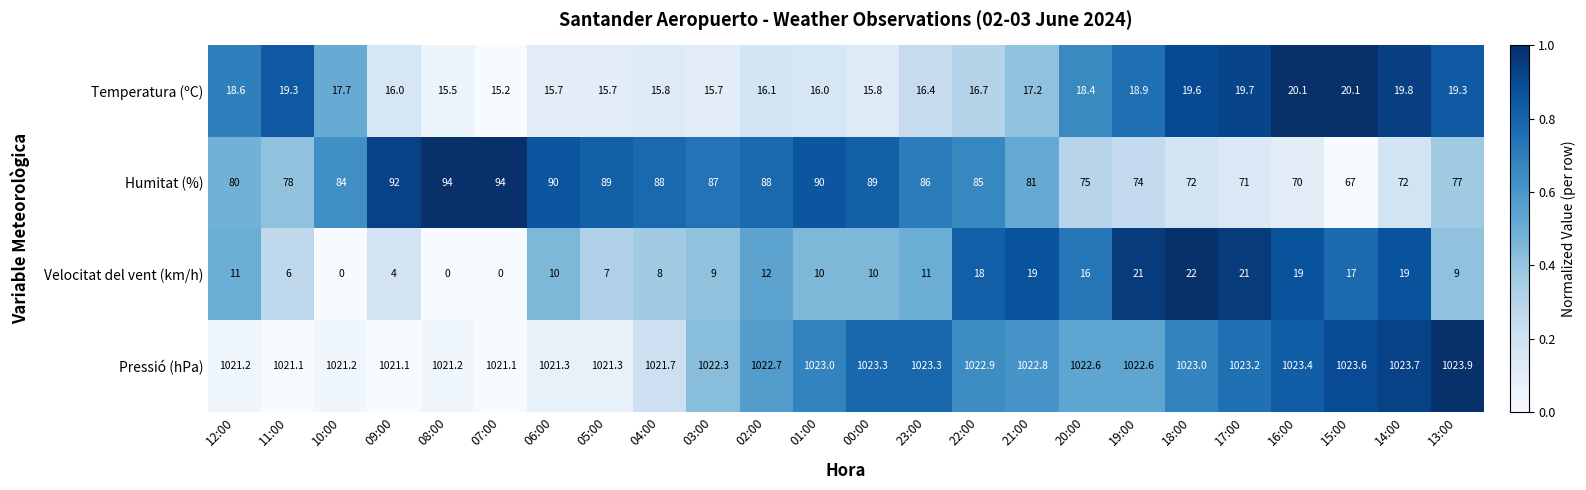

List the series in order of their peak value, lowest first.

Temperatura (ºC), Velocitat del vent (km/h), Humitat (%), Pressió (hPa)